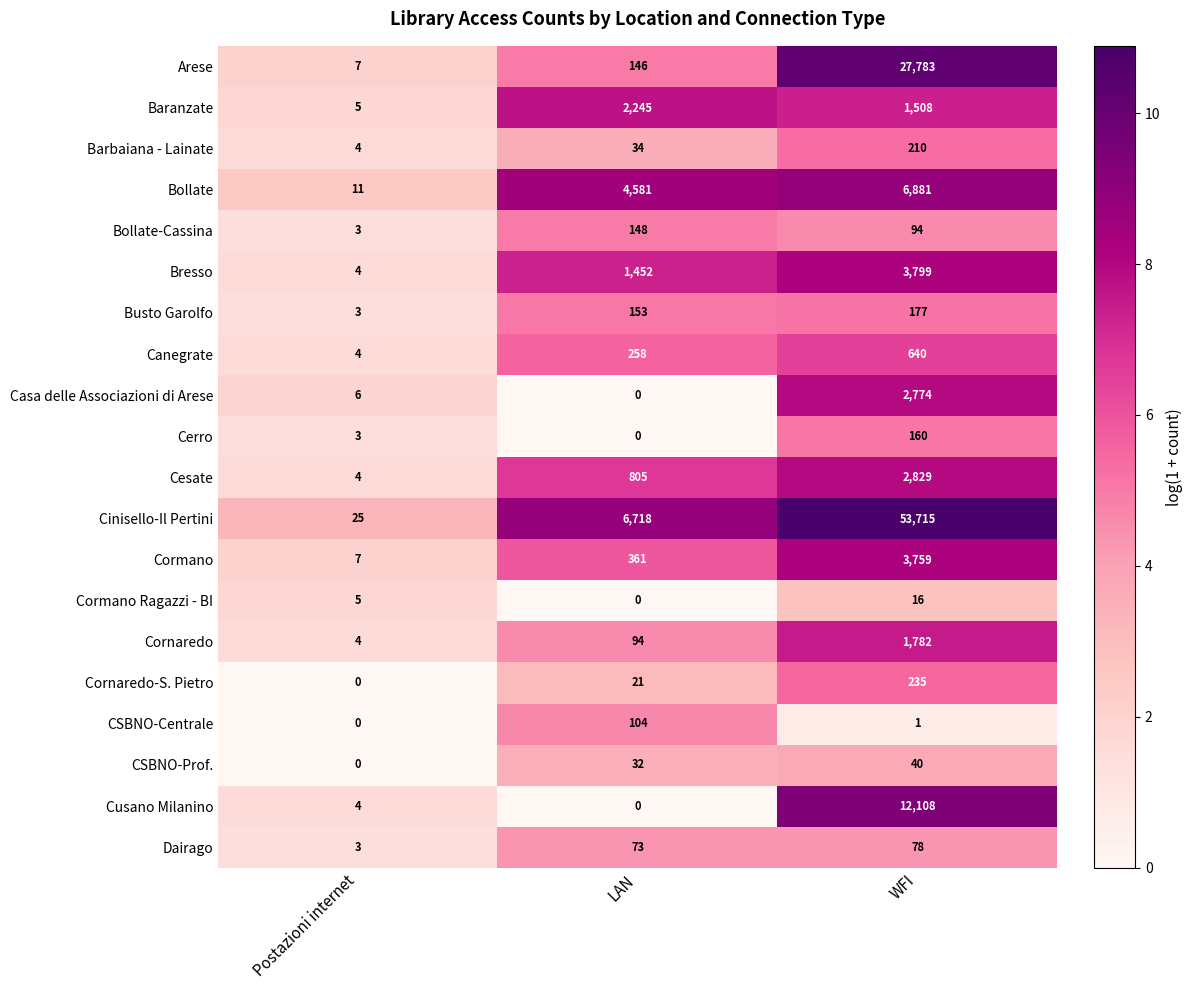

What is the sum of the Cerro values at Postazioni internet and WFI?

163